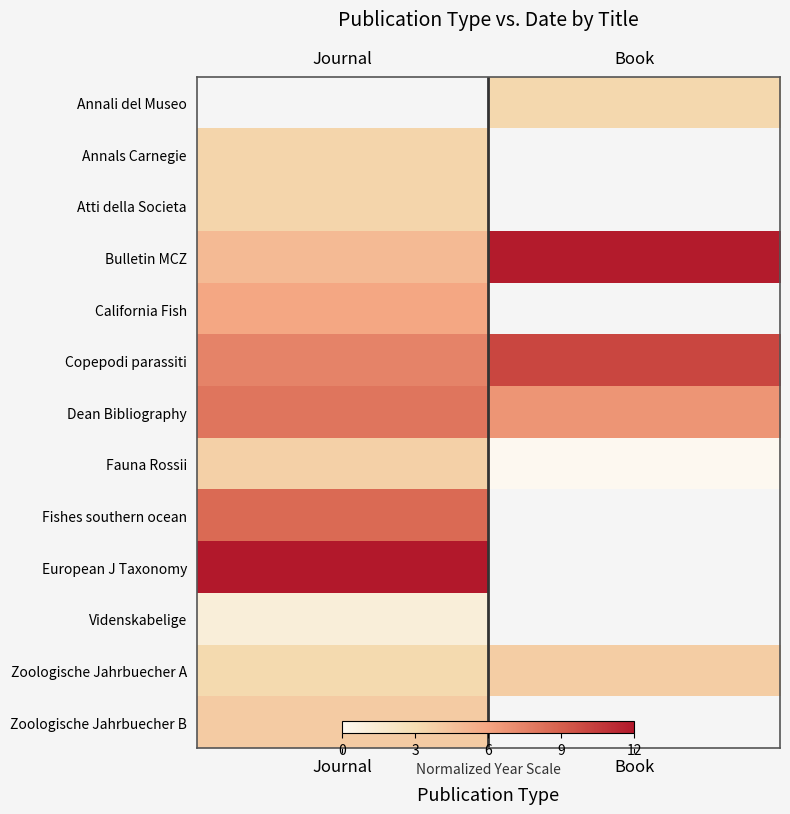

What is the average value of the Fauna Rossii series?

1.9